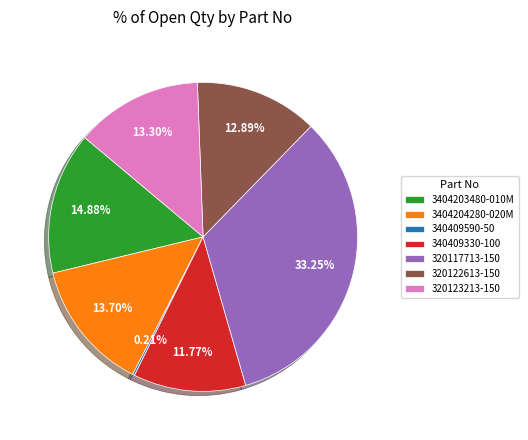

Is there any slice that represents more than half of the pie?

No